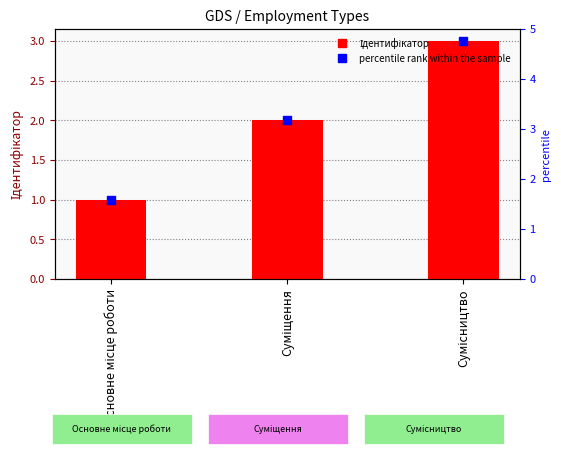

Is the value of Ідентифікатор at Сумісництво greater than the value of percentile rank within the sample at Основне місце роботи?

Yes